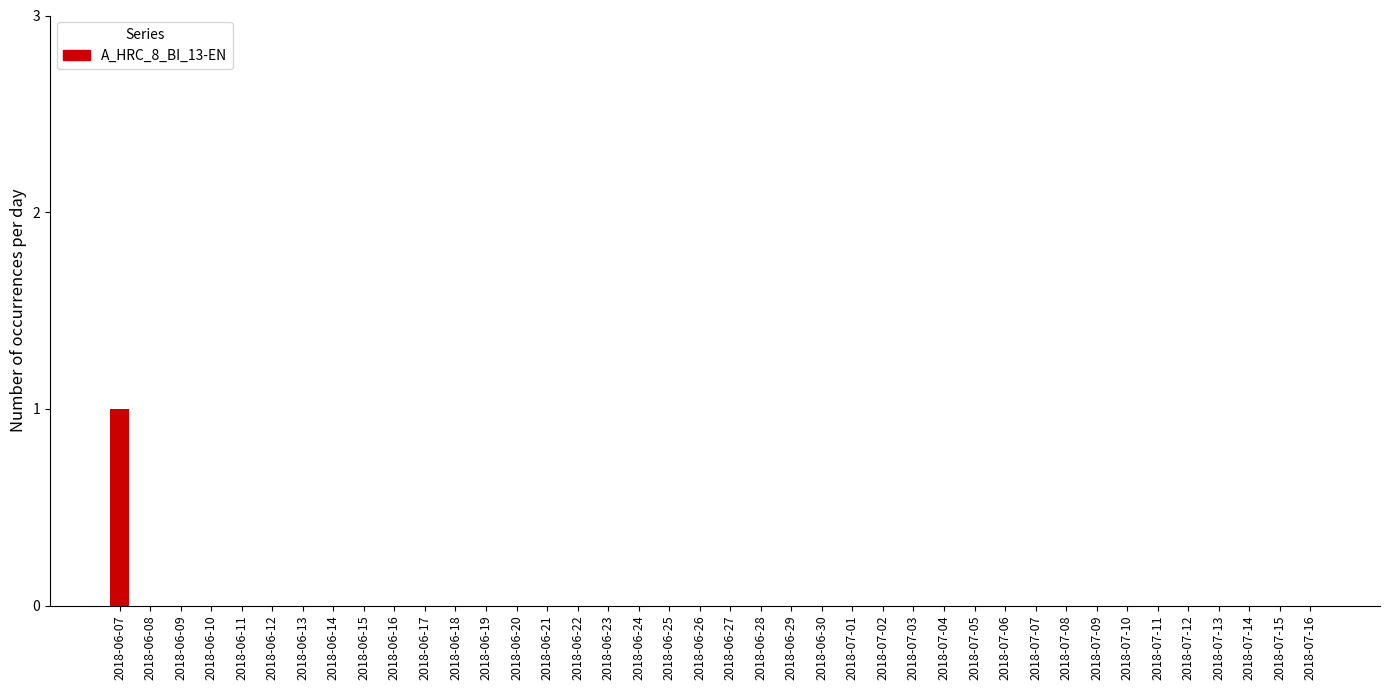

Which category has the highest value across all series?

2018-06-07